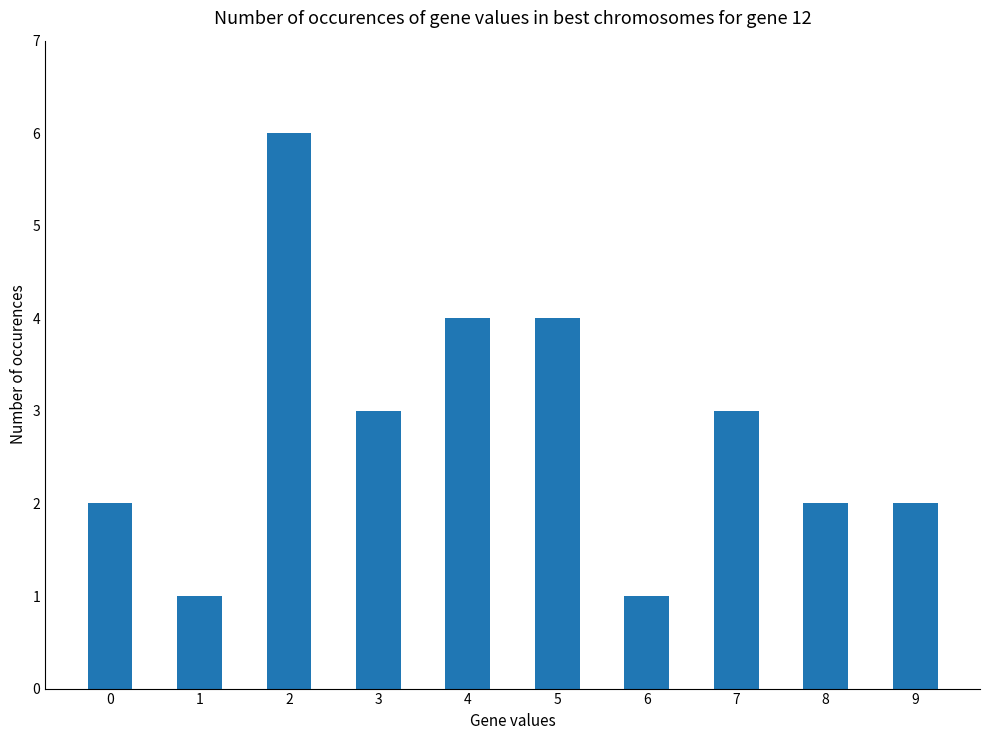

What is the change in value from 1 to 9?

+1